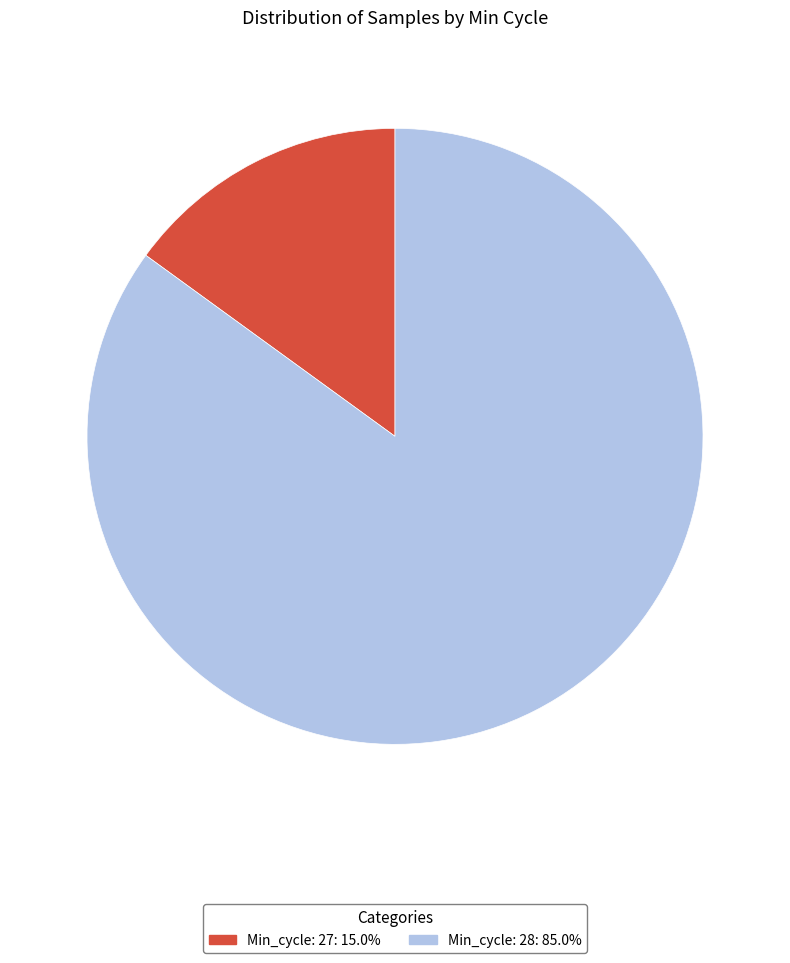

Does any single category account for the majority?

Yes